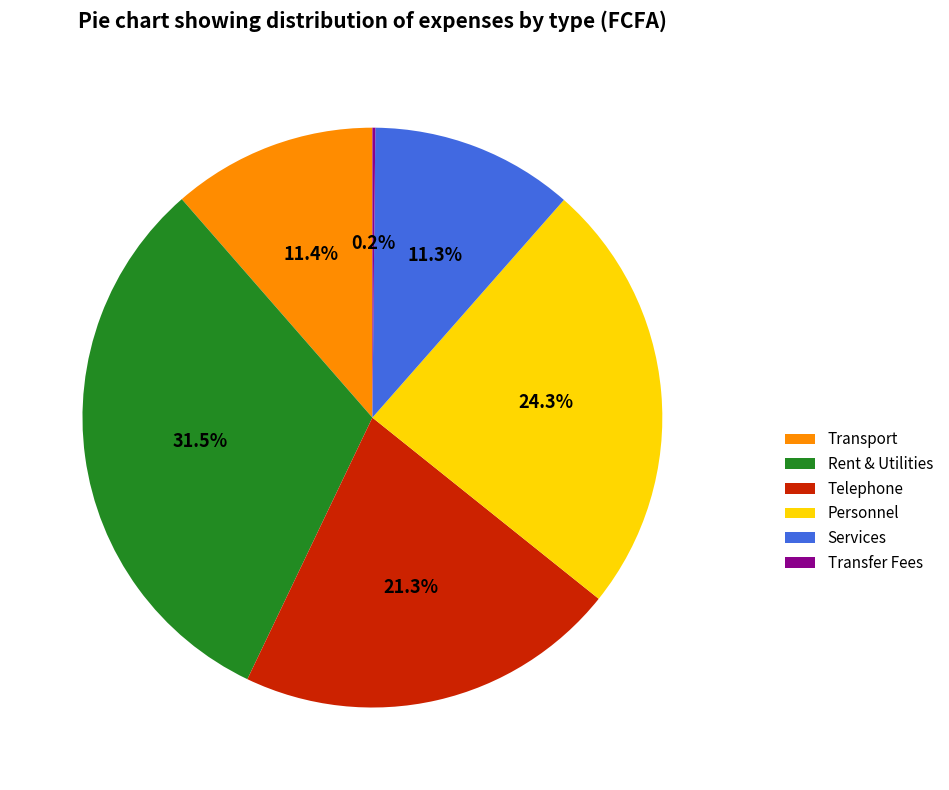

To the nearest percent, what is the difference between the Transport and Personnel slice percentages?

13%